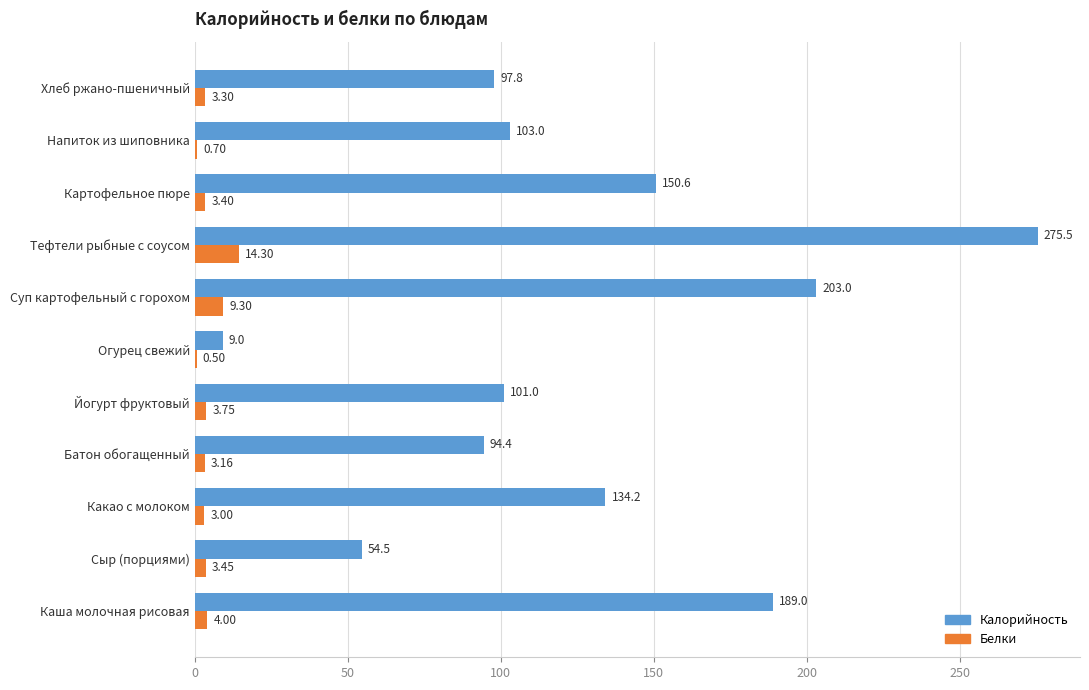

Where is Белки nearest to the value 7?

Суп картофельный с горохом